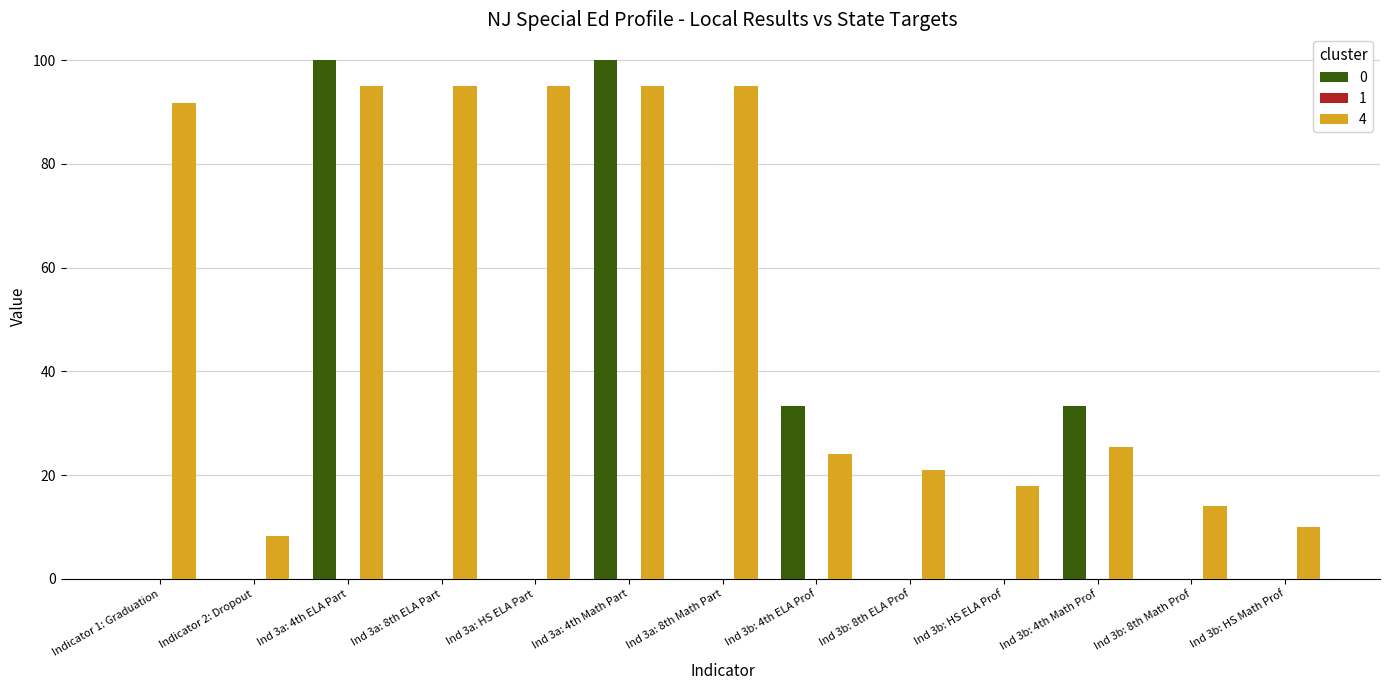

What is the maximum value for 4?

95.0